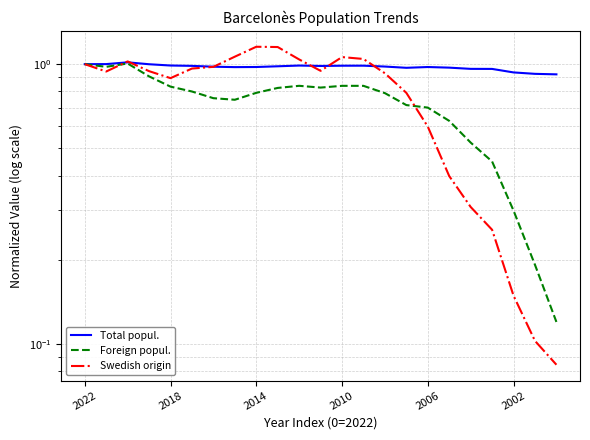

What is the value of the Total popul. point at the 5th from the left?

1.0